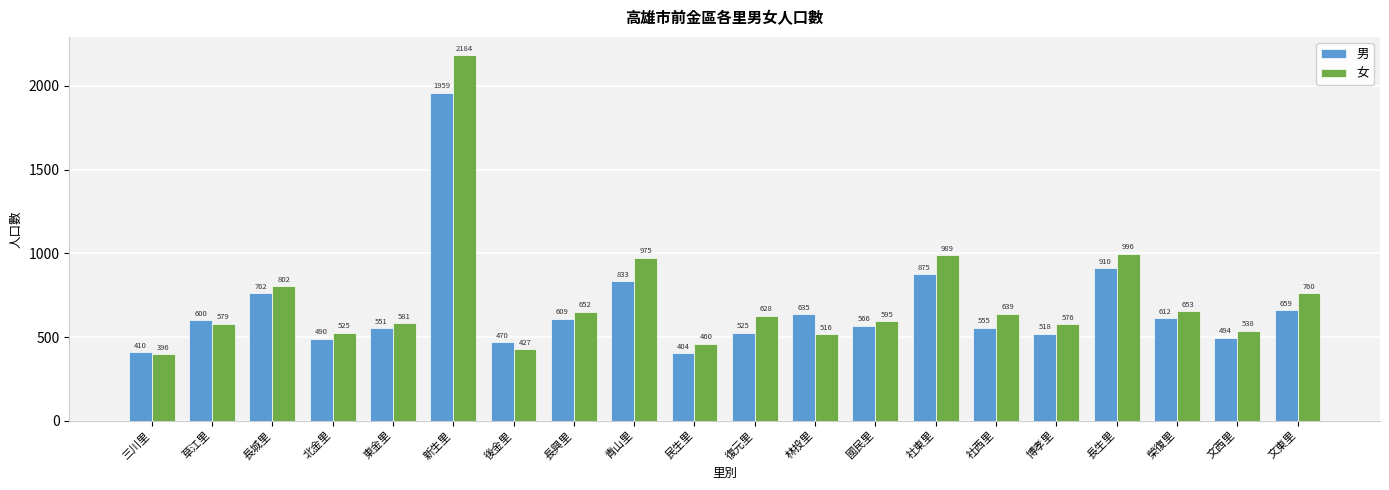

Between 榮復里 and 文西里, which series saw the biggest shift?

男